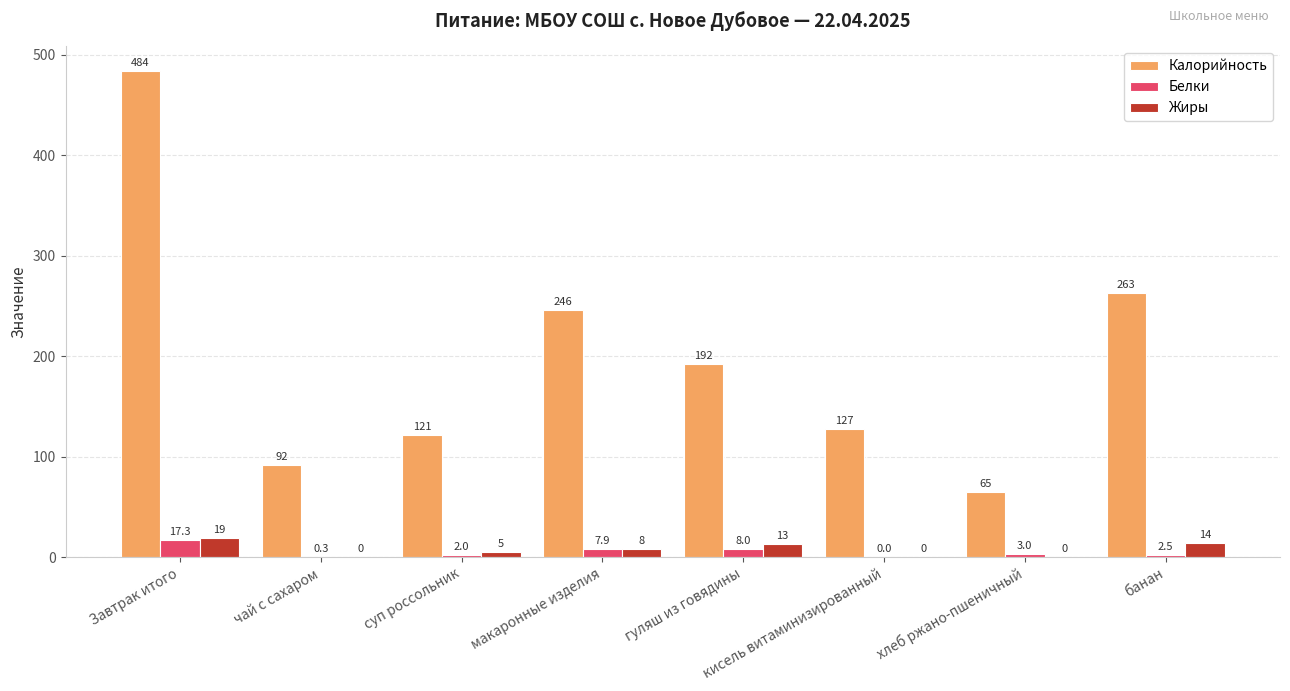

At which label is Жиры closest to 9?

макаронные изделия